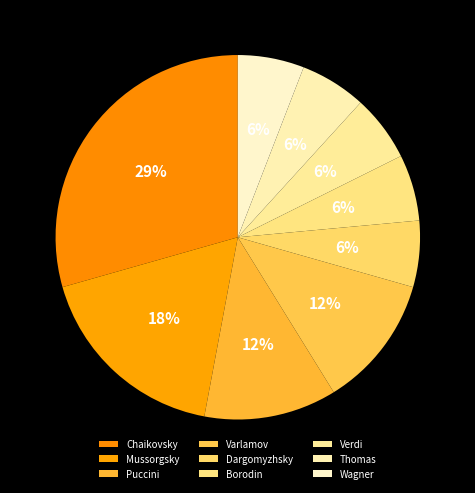

What is the total percentage of Dargomyzhsky and Puccini?

17.6%